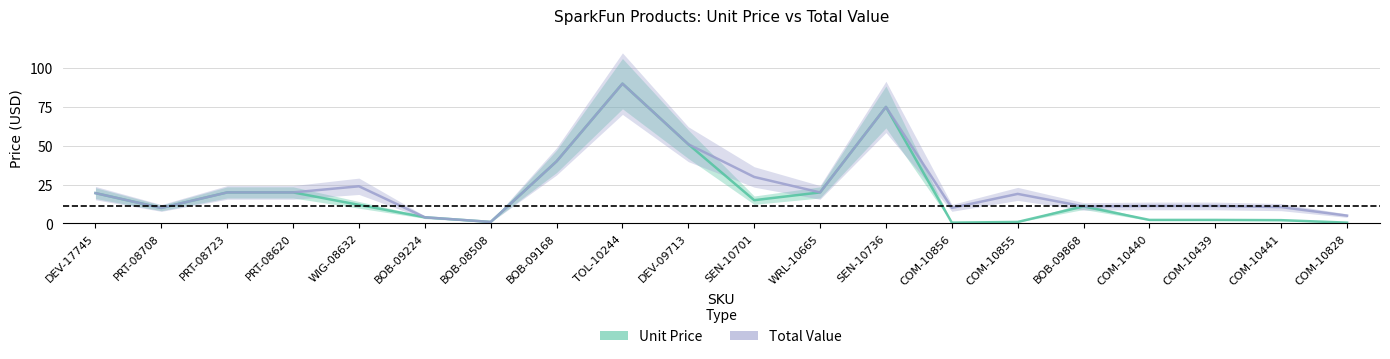

Reading left to right, list all the values displayed in this chart.

Unit Price: DEV-17745=19.5	PRT-08708=9.9	PRT-08723=19.9	PRT-08620=19.9	WIG-08632=11.9	BOB-09224=4.0	BOB-08508=0.9	BOB-09168=40.0	TOL-10244=90.0	DEV-09713=51.0	SEN-10701=14.9	WRL-10665=19.9	SEN-10736=75.0	COM-10856=0.5	COM-10855=0.9	BOB-09868=10.9	COM-10440=2.2	COM-10439=2.2	COM-10441=2.1	COM-10828=0.5
Total Value: DEV-17745=19.5	PRT-08708=9.9	PRT-08723=19.9	PRT-08620=19.9	WIG-08632=23.9	BOB-09224=4.0	BOB-08508=0.9	BOB-09168=40.0	TOL-10244=90.0	DEV-09713=51.0	SEN-10701=29.9	WRL-10665=19.9	SEN-10736=75.0	COM-10856=10.0	COM-10855=19.0	BOB-09868=10.9	COM-10440=11.2	COM-10439=11.2	COM-10441=10.5	COM-10828=5.0